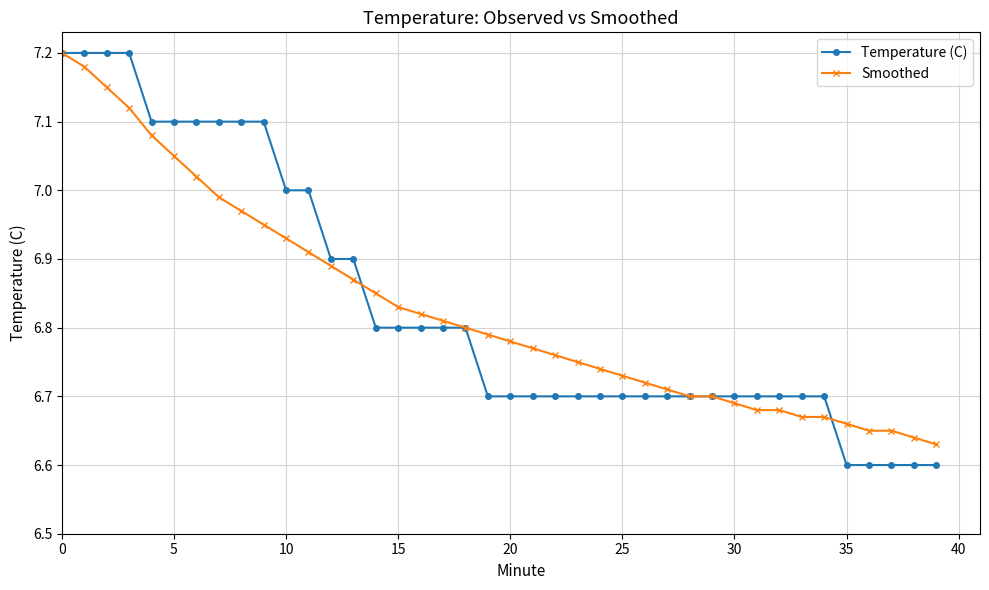

Which series has the widest spread of values?

Temperature (C)